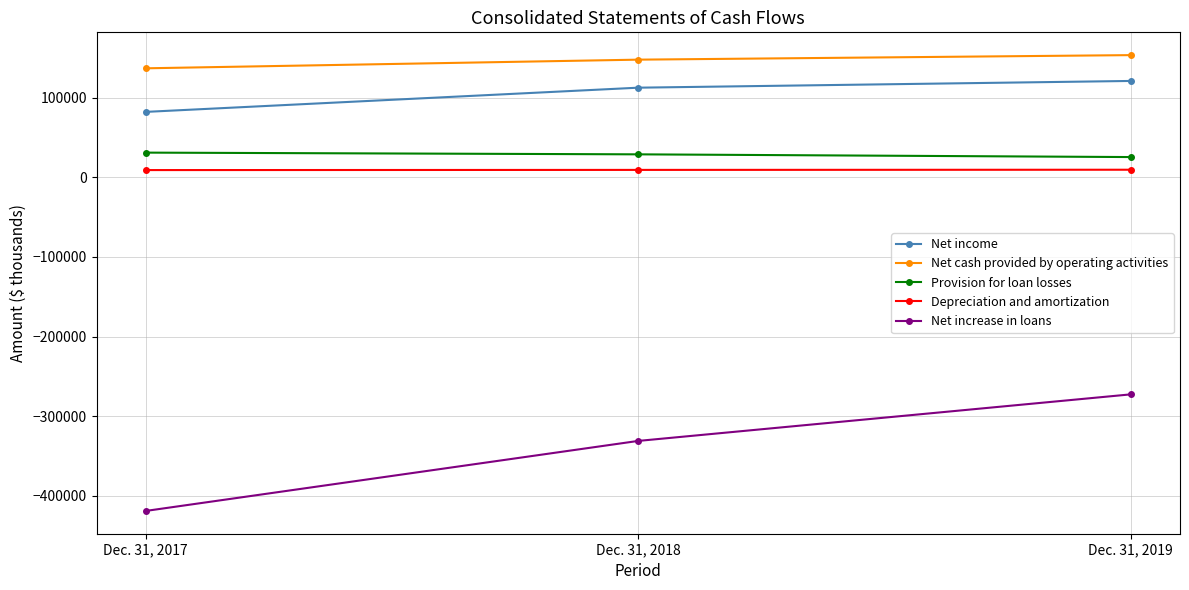

Does the chart display data point markers on the line(s)?

Yes